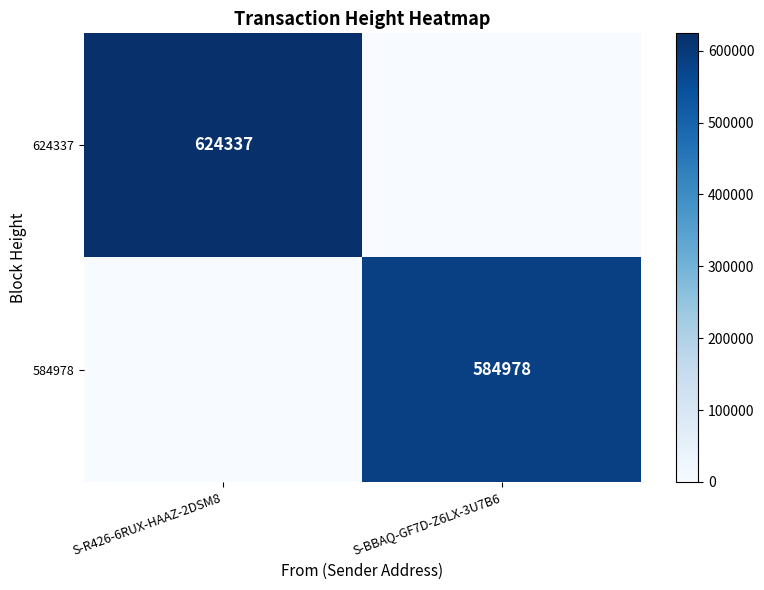

True or false: 624337 has a value of 624337 at S-R426-6RUX-HAAZ-2DSM8.

True